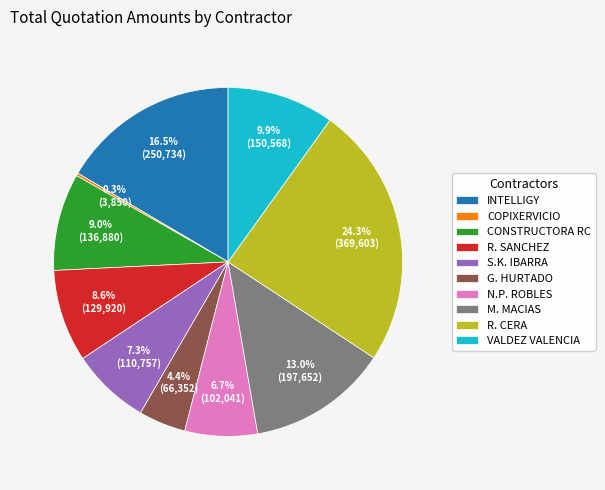

What is the total percentage of S.K. IBARRA and R. SANCHEZ?

15.9%